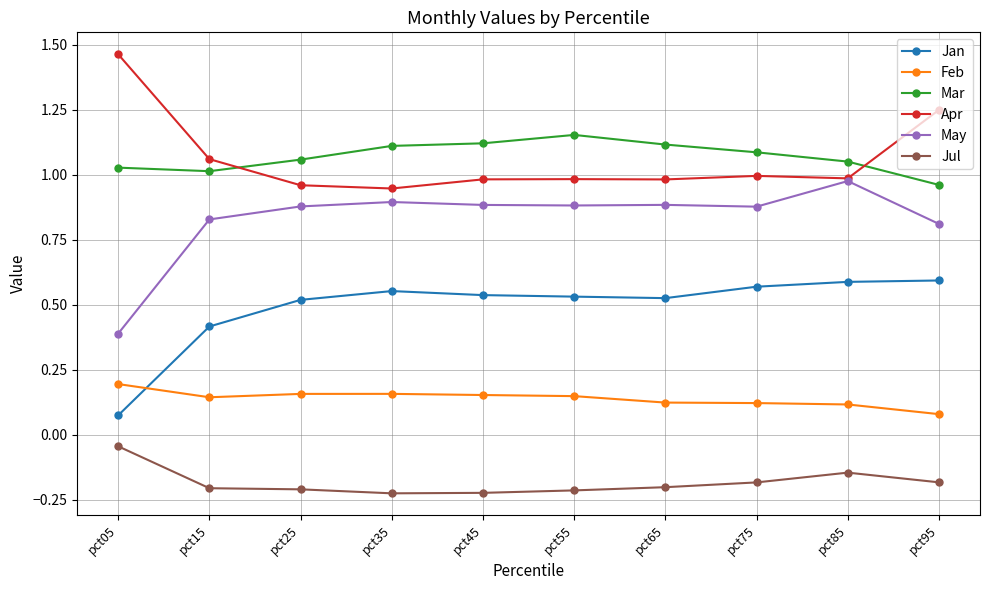

Which category has the highest value across all series?

pct05